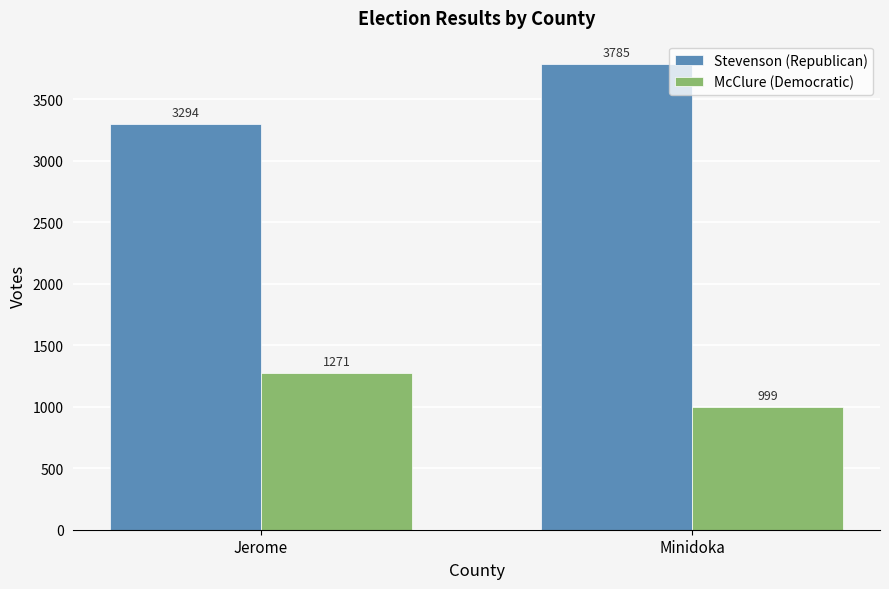

Is it true that McClure (Democratic) equals 999 at Minidoka?

True